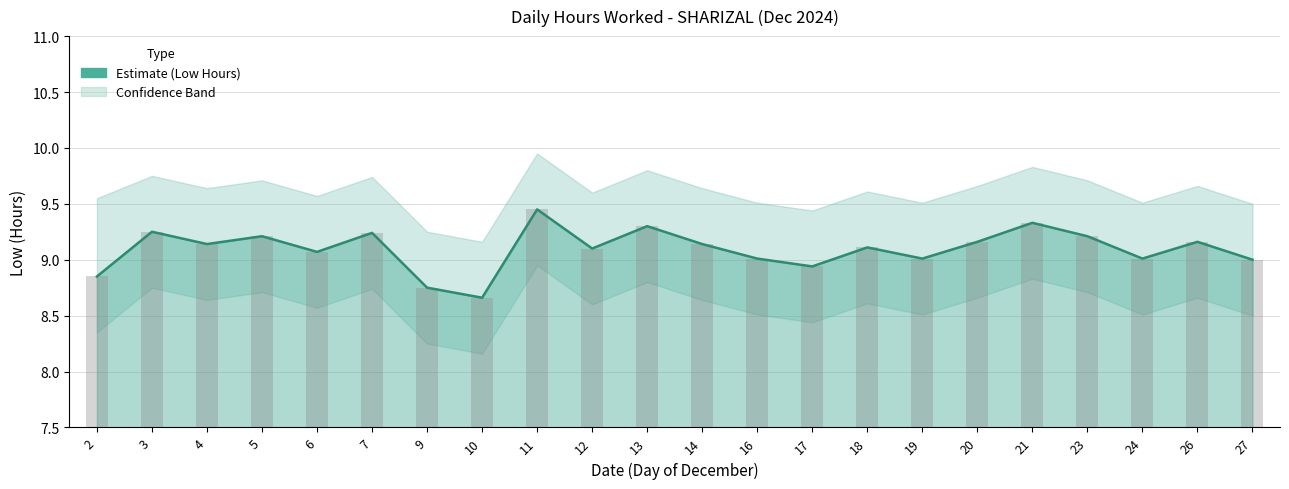

Read the value at 14.

9.1